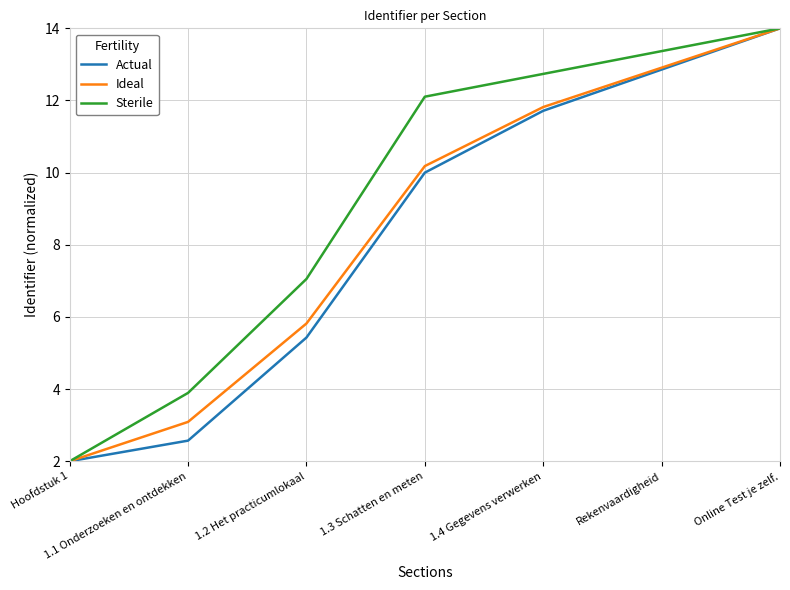

What position from the right is 1.2 Het practicumlokaal?

5